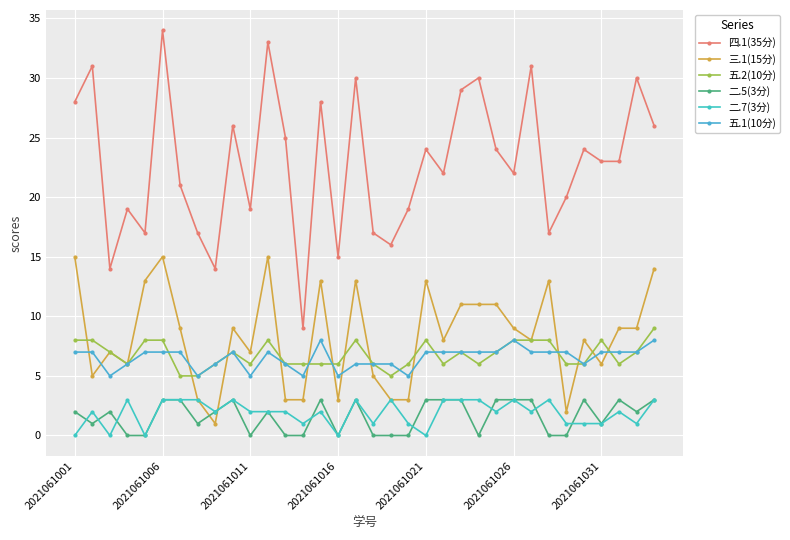

How many lines are shown in the chart?

6